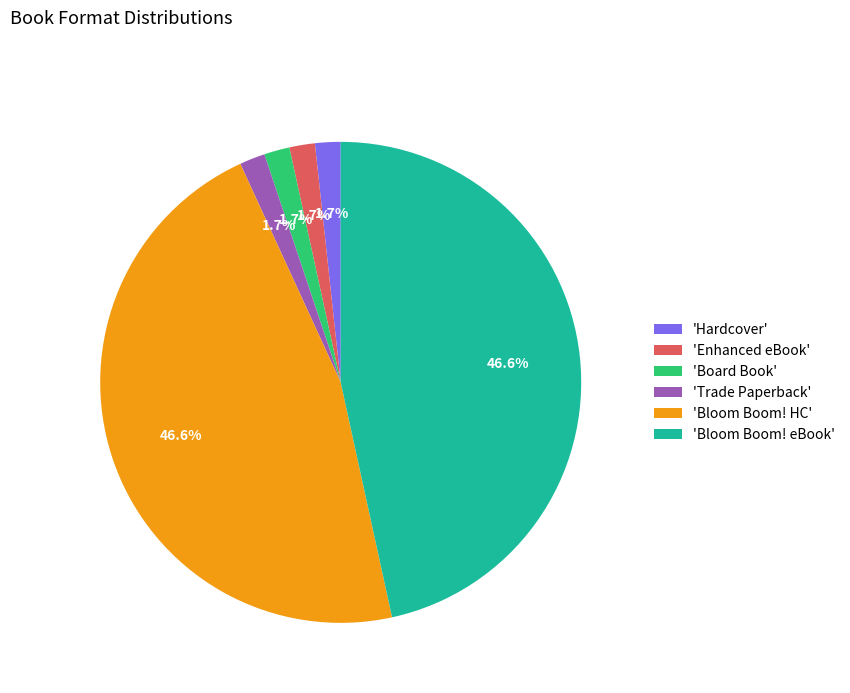

Does any single category account for the majority?

No